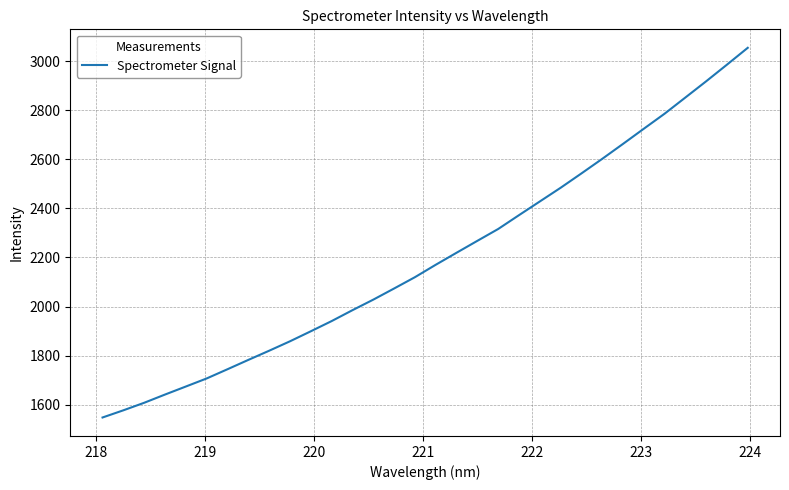

How many values are below 2170?

16